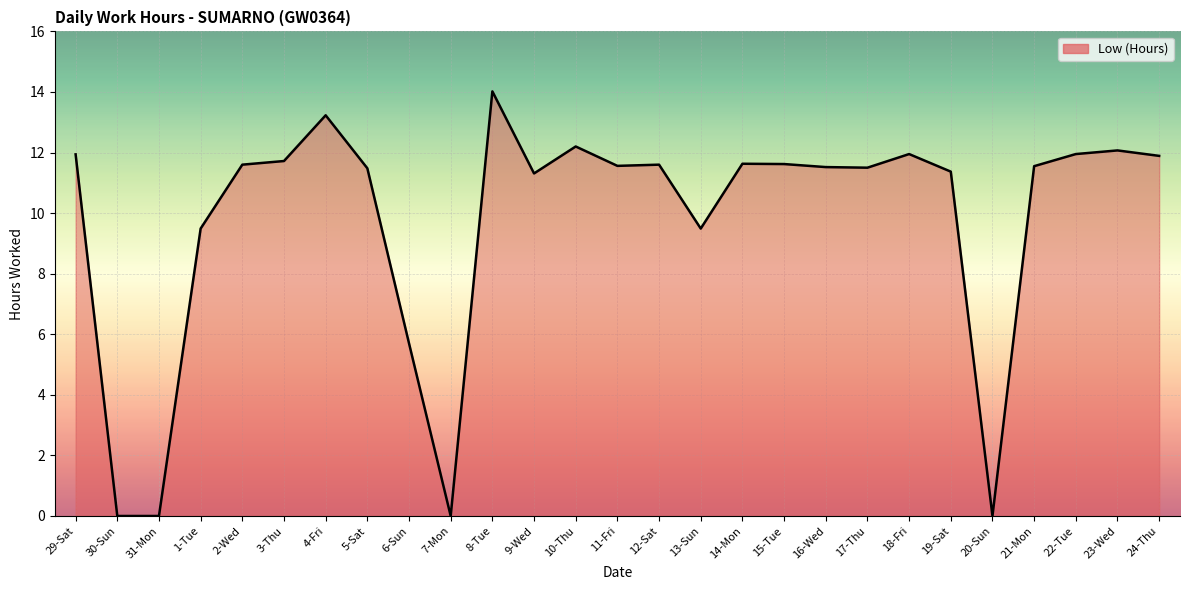

Does the chart have visible grid lines?

Yes